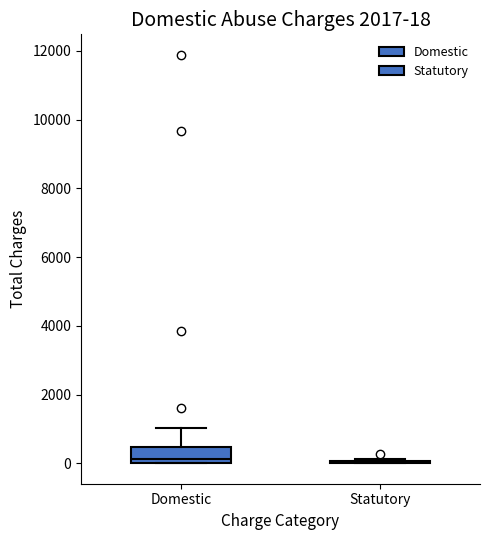

Comparing the boxes themselves (not the whiskers), which one is the tallest?

Domestic